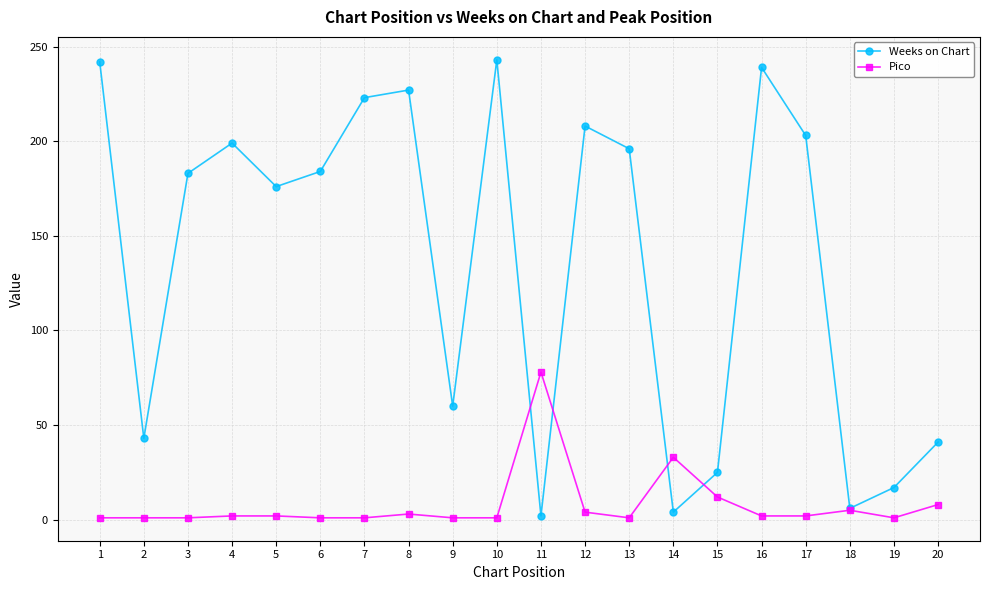

Which series has the largest total across all categories?

Weeks on Chart